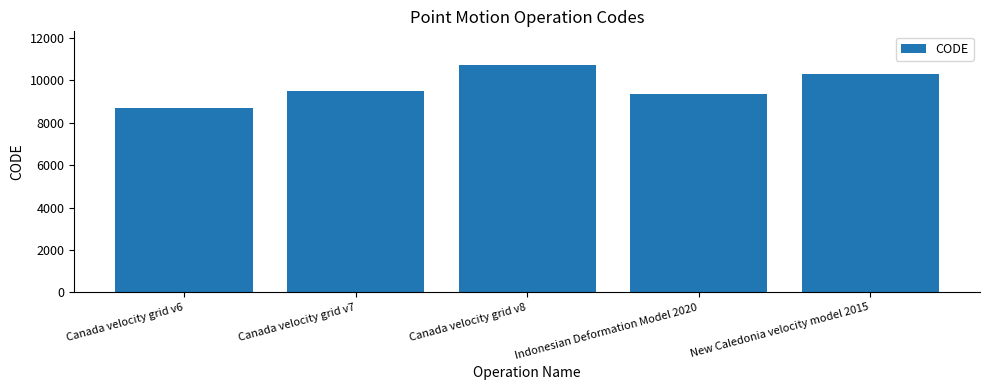

Does the chart contain stacked bars?

No